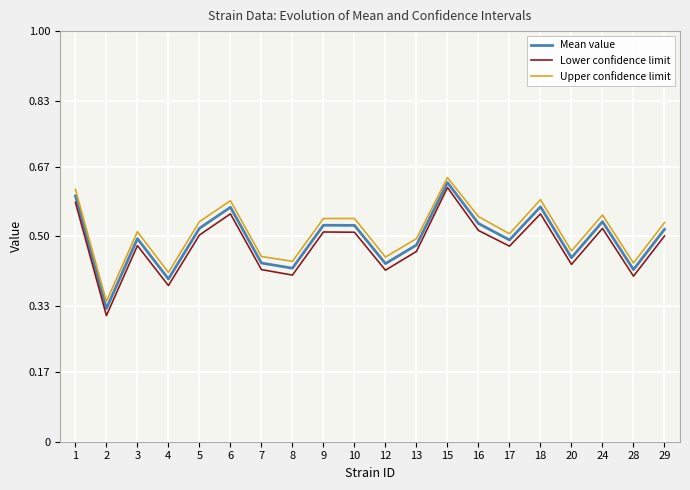

What is the sum of all Mean value values?

9.9